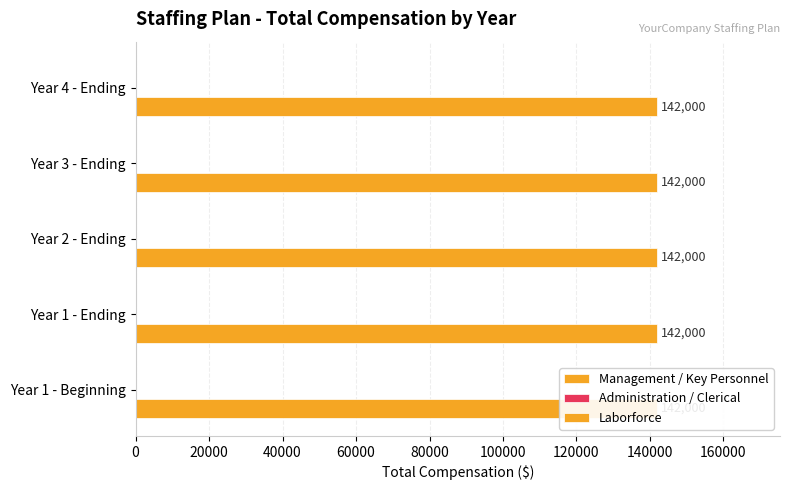

True or false: Management / Key Personnel has a value of 96210 at Year 1 - Ending.

False